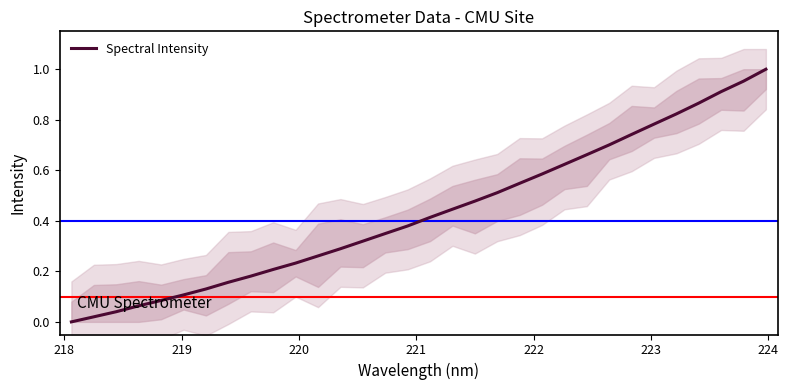

True or false: there are more than 1 points higher than both neighbors.

False